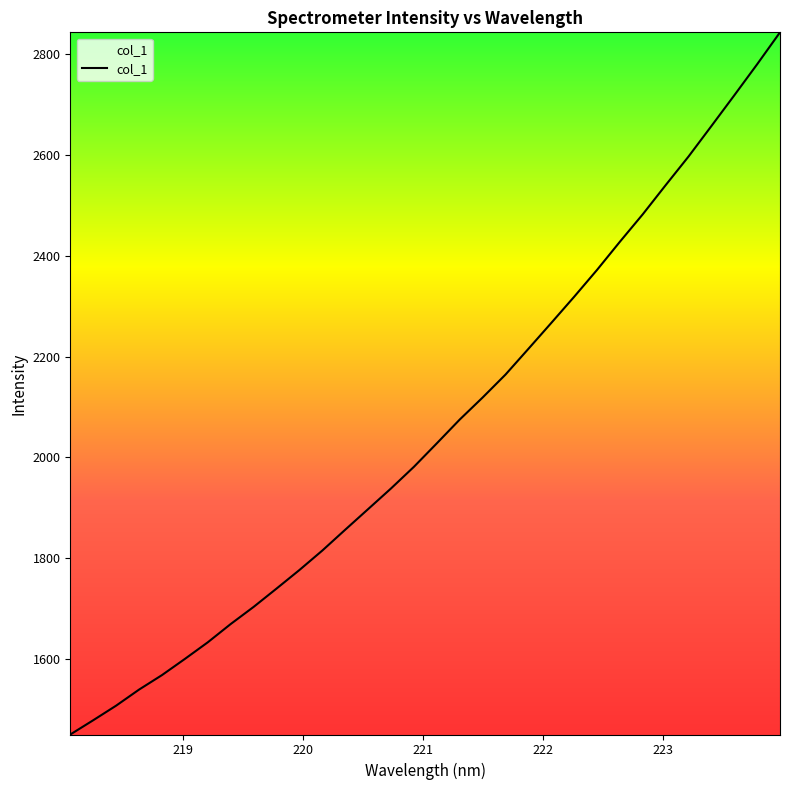

What is the smallest value displayed?

1449.9